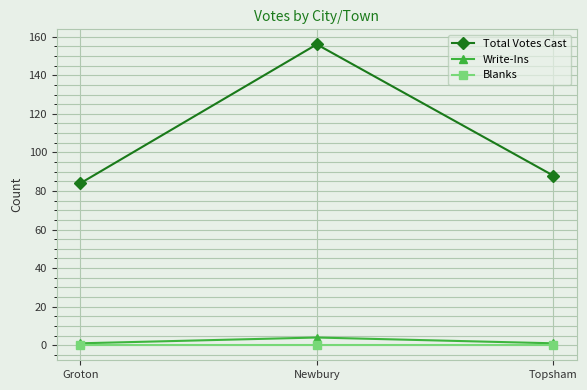

List the series in order of their peak value, lowest first.

Blanks, Write-Ins, Total Votes Cast